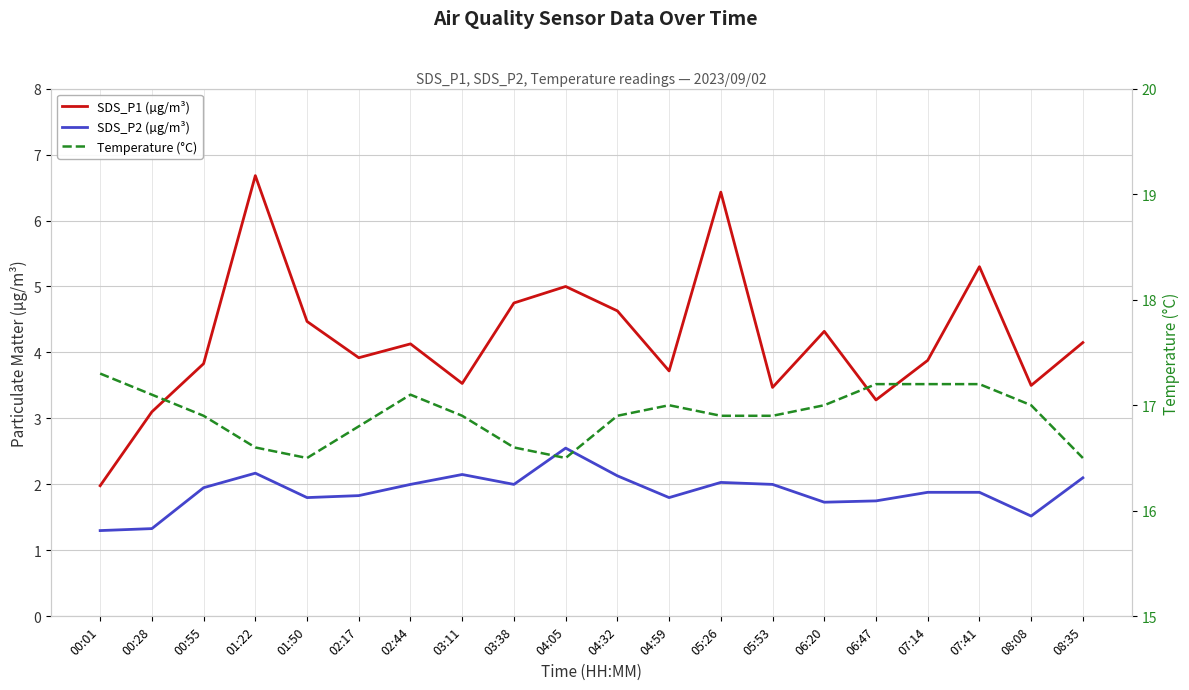

What is the sum of the SDS_P2 (µg/m³) values at 04:32 and 06:20?

3.9